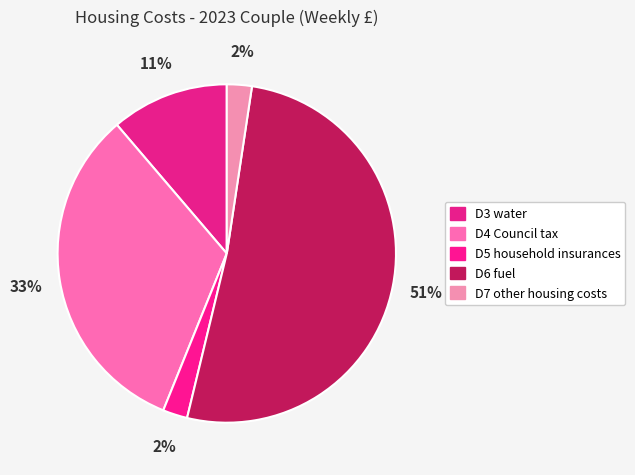

Count the number of slices in the pie.

5